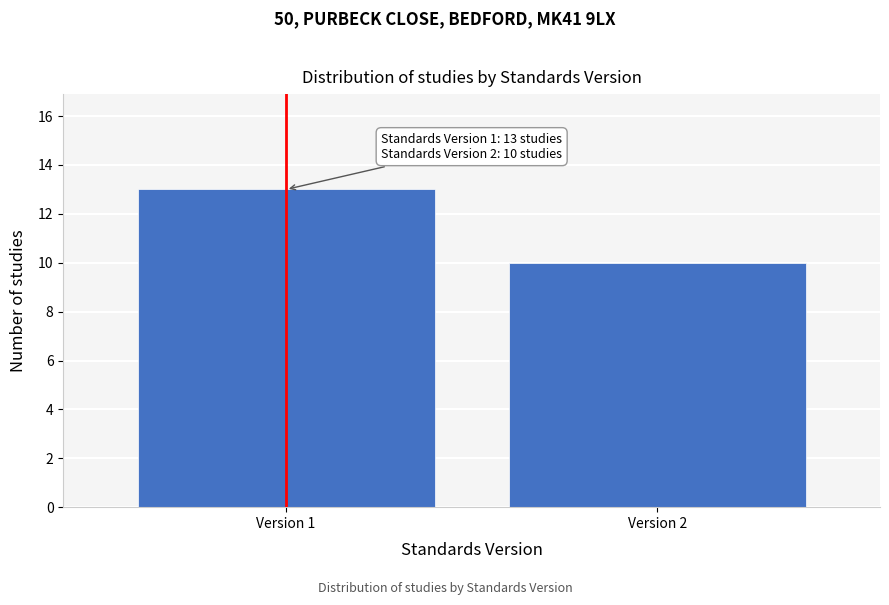

Reading left to right, what are all the values shown in this chart?

13	10